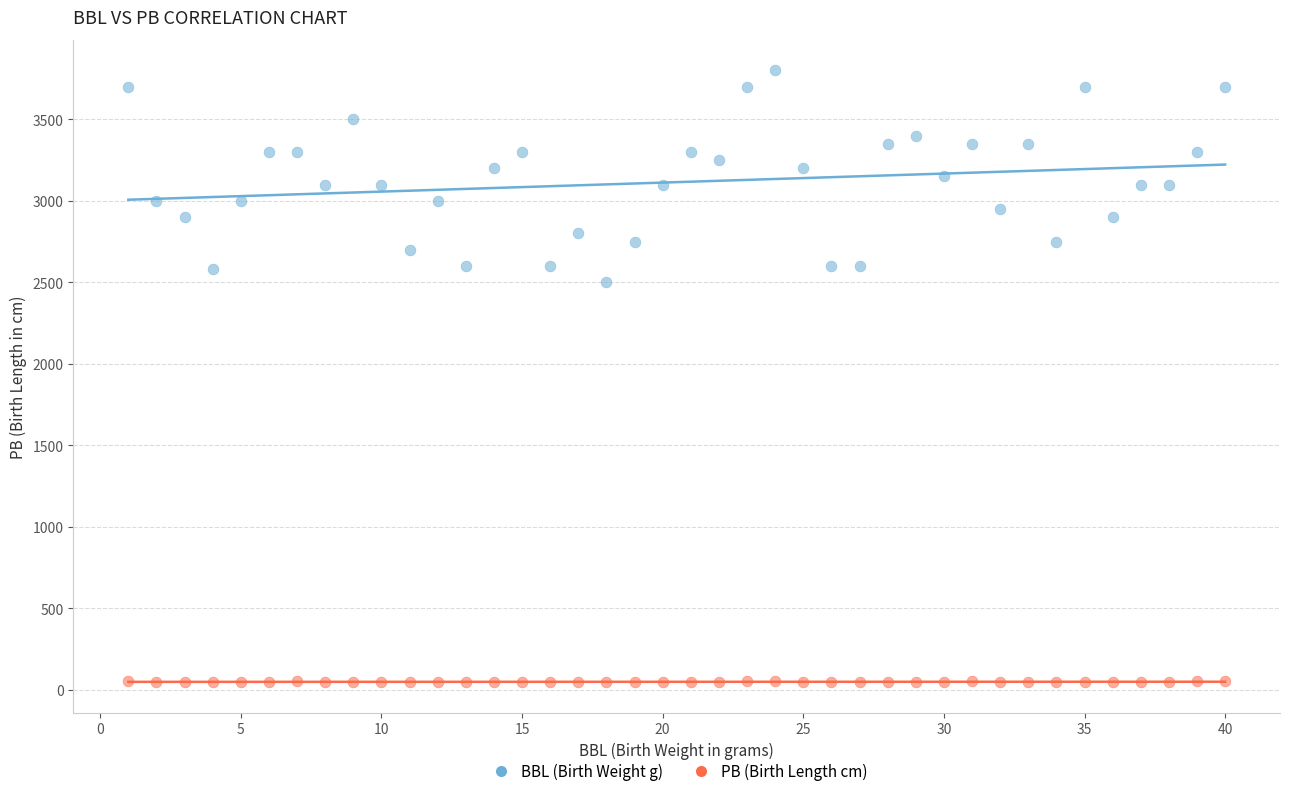

Which series reaches the minimum Y coordinate?

PB (Birth Length cm)